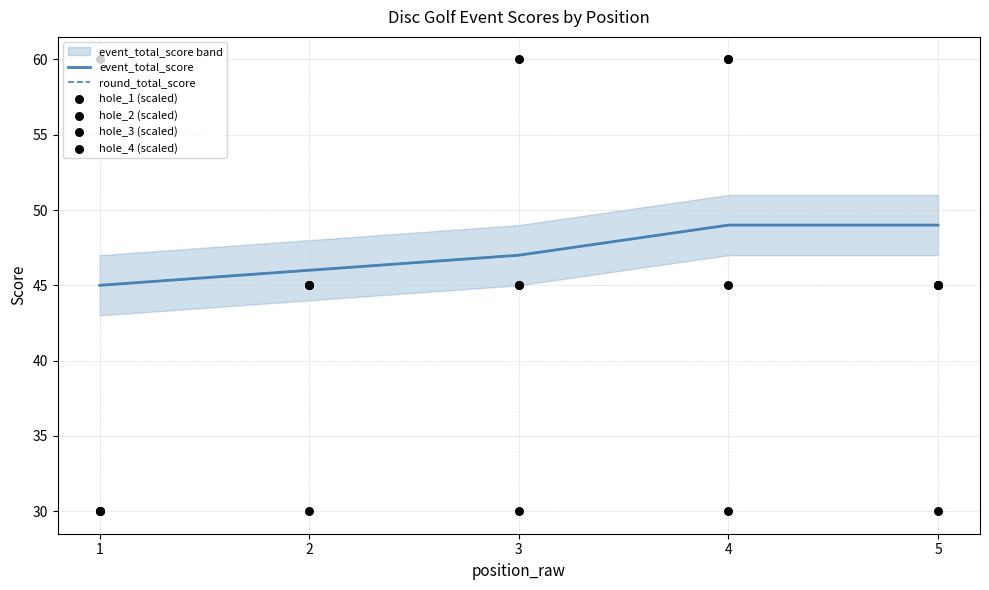

At how many categories does at least one series exceed 35?

5